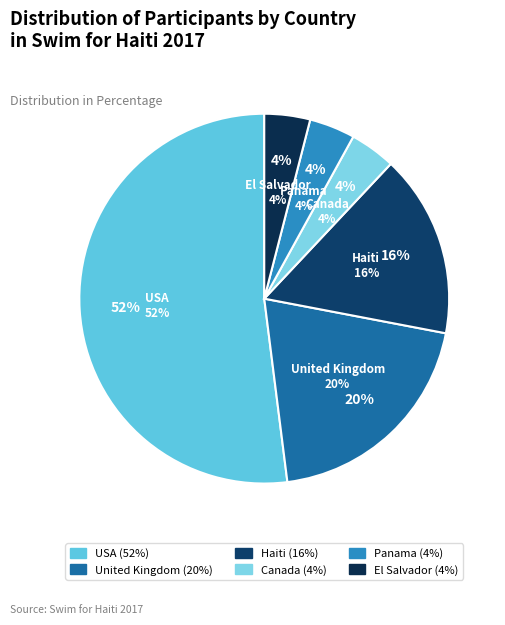

What percentage is the United Kingdom slice, to the nearest percent?

20%